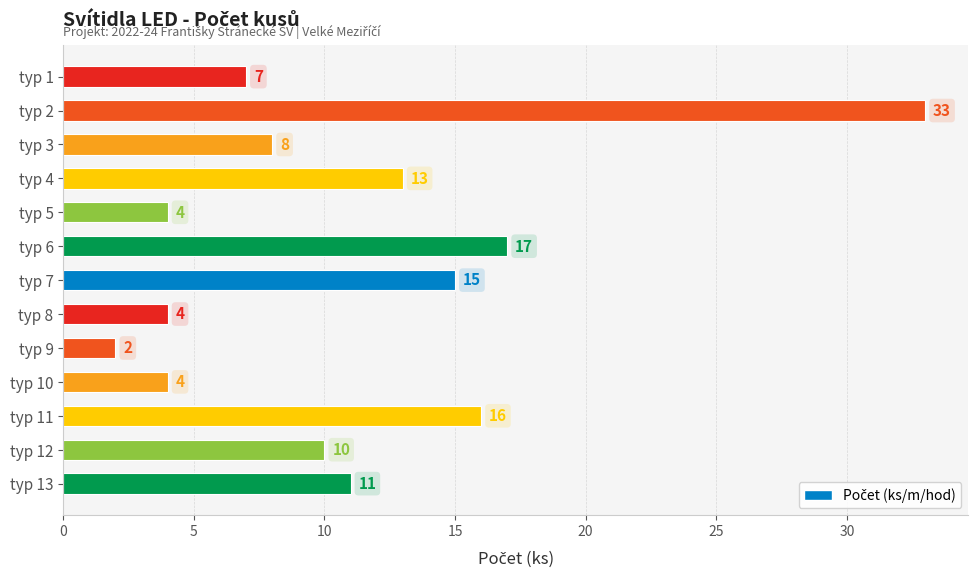

What is the change in value from typ 4 to typ 11?

+3